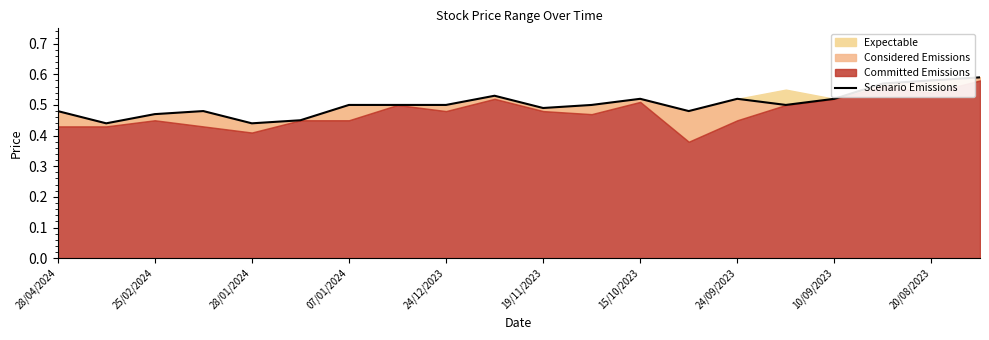

The chart shows a value of 0.5 at 24/12/2023. True or false?

True